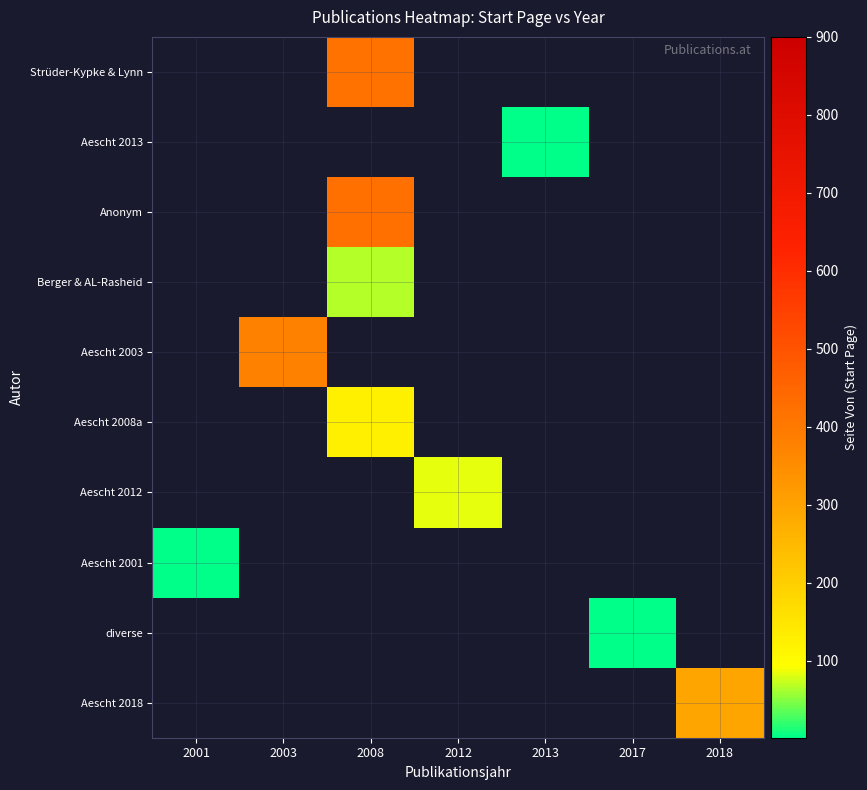

What is the smallest value displayed?

1.0